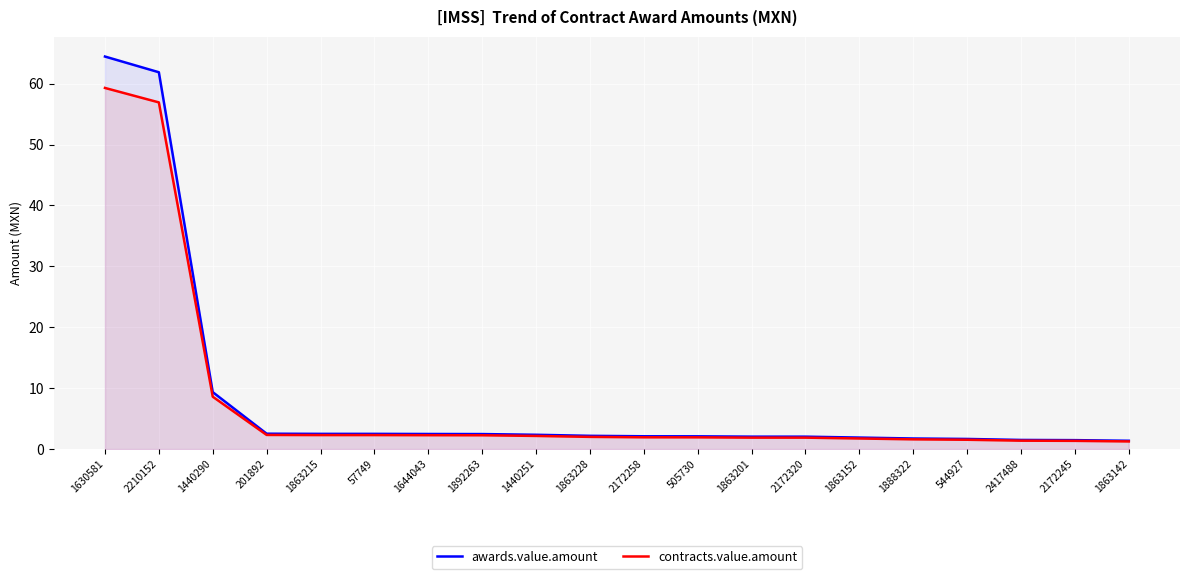

List the series in order of their peak value, highest first.

awards.value.amount, contracts.value.amount